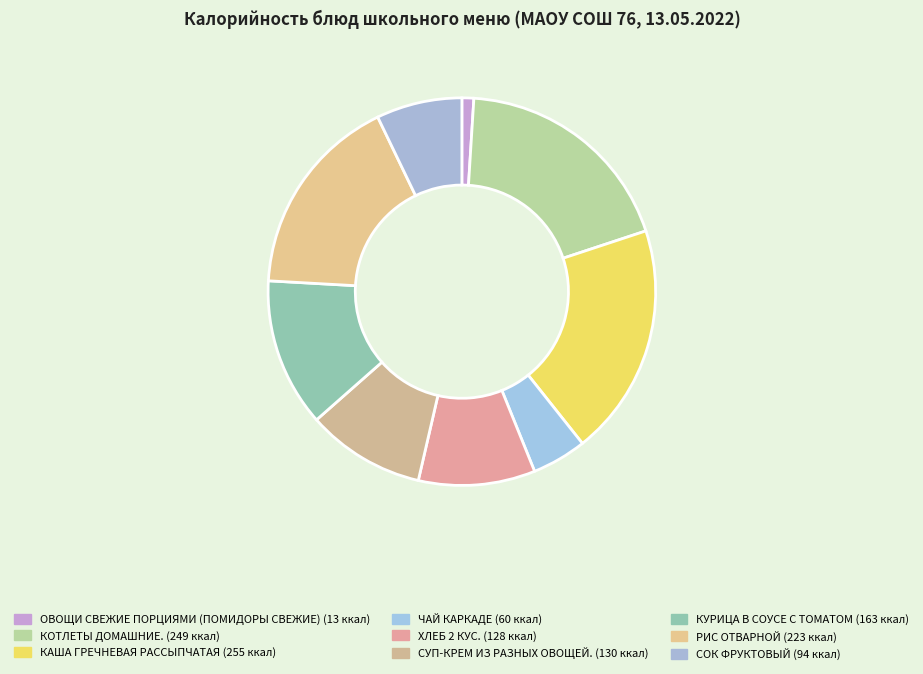

What percentage is the СОК ФРУКТОВЫЙ slice, to the nearest percent?

7%